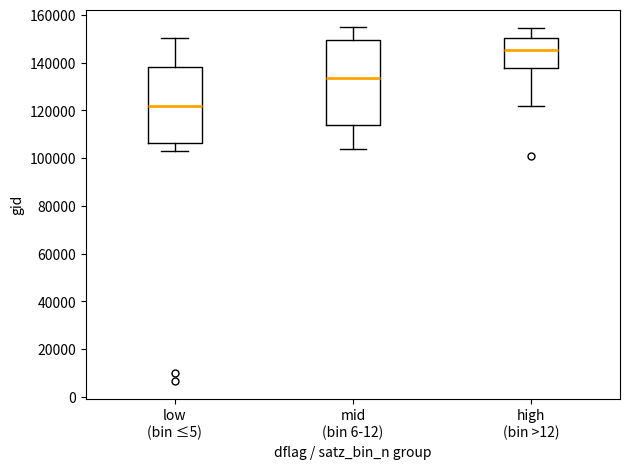

Which box's median line is the lowest?

low (bin ≤5)